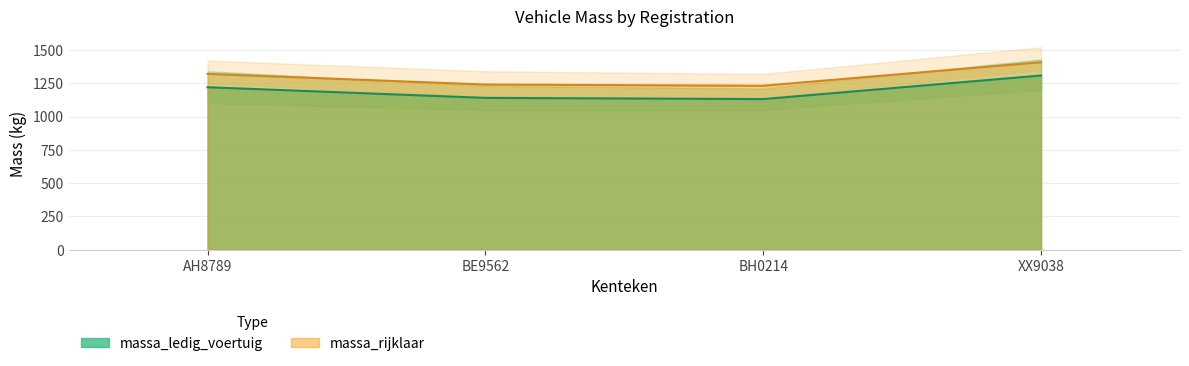

Which label corresponds to the largest value in the chart?

XX9038